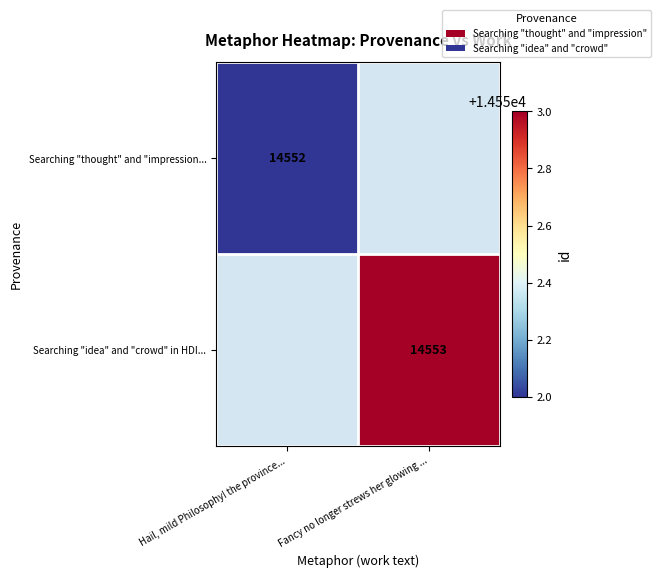

At how many categories does at least one series exceed 14552?

1